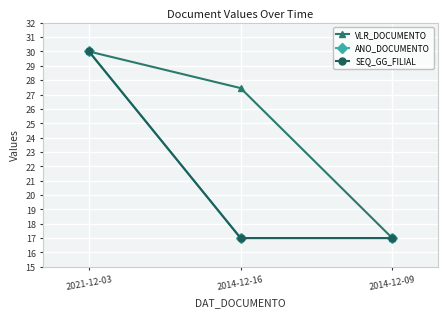

True or false: ANO_DOCUMENTO has a value of 24.0 at 2014-12-16.

False